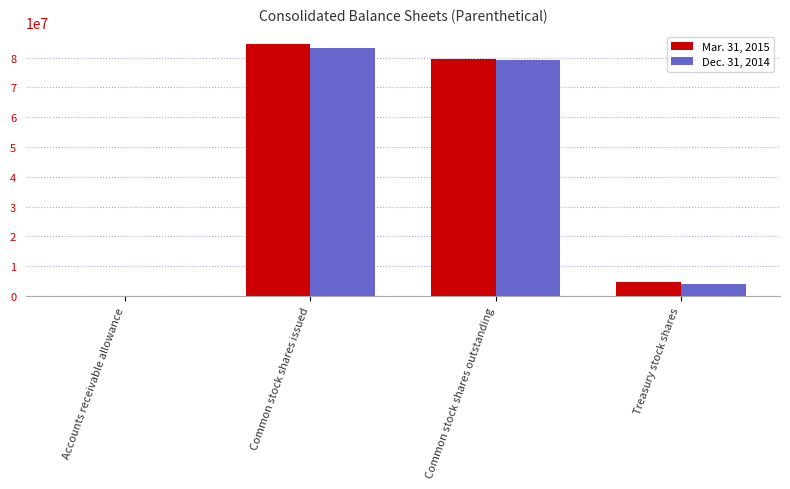

Are the bars grouped side by side (vs. stacked)?

Yes